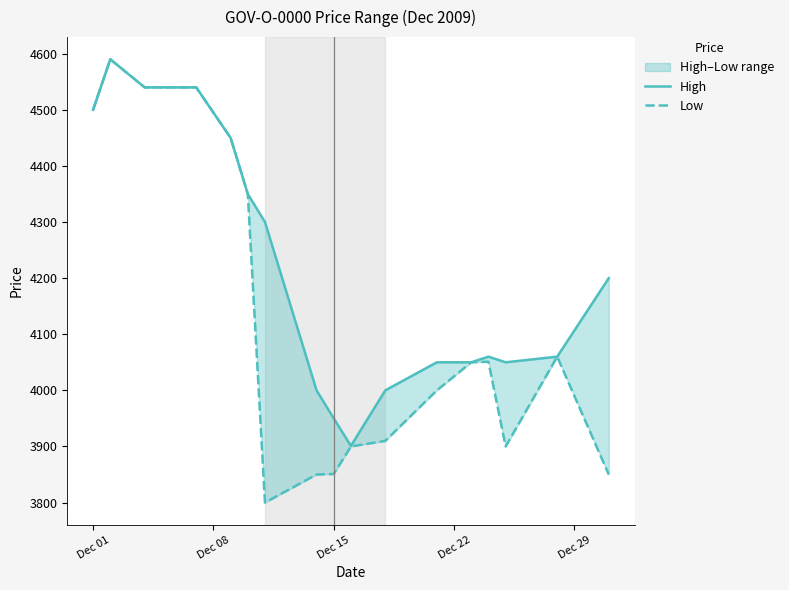

Rank the series by their maximum value, from lowest to highest.

High, Low